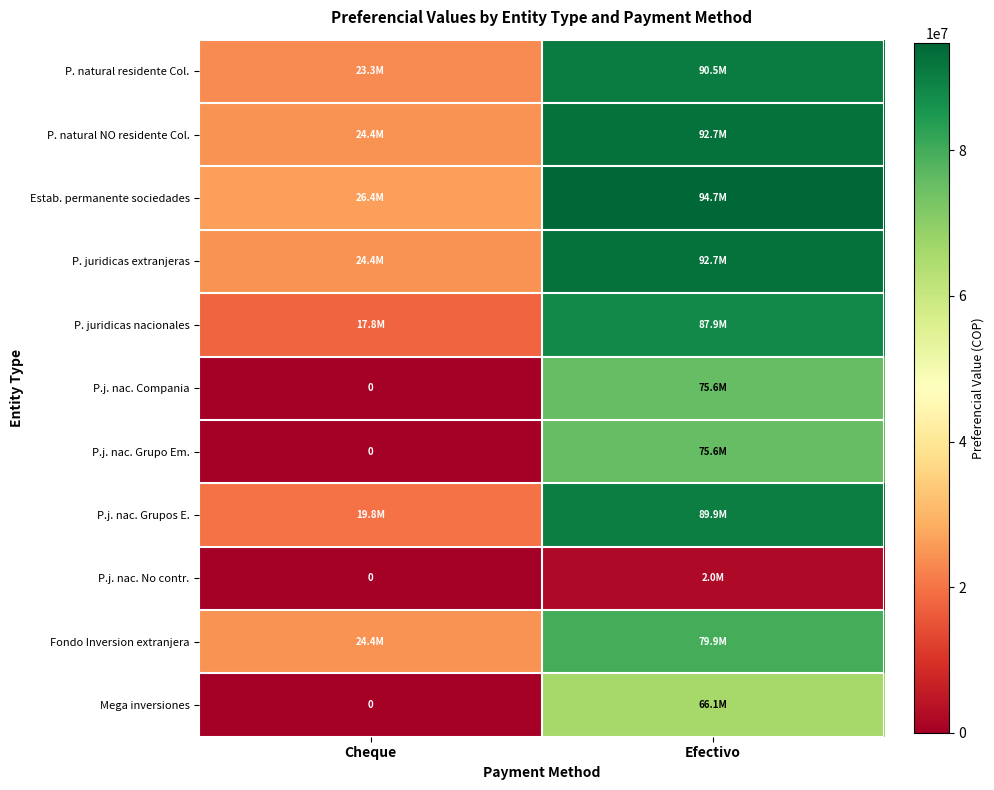

What is the difference between the highest and lowest values at Cheque?

26400000